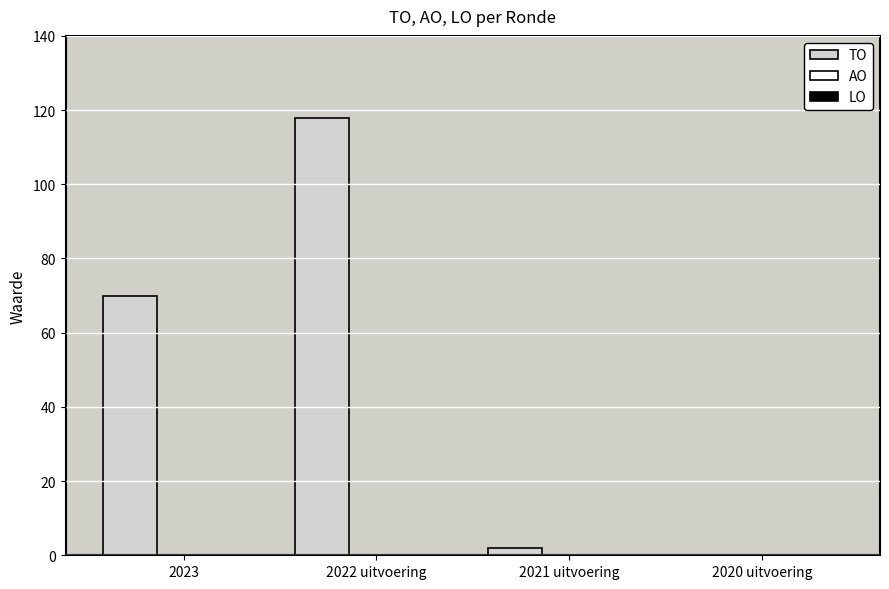

What is the greatest value displayed?

118